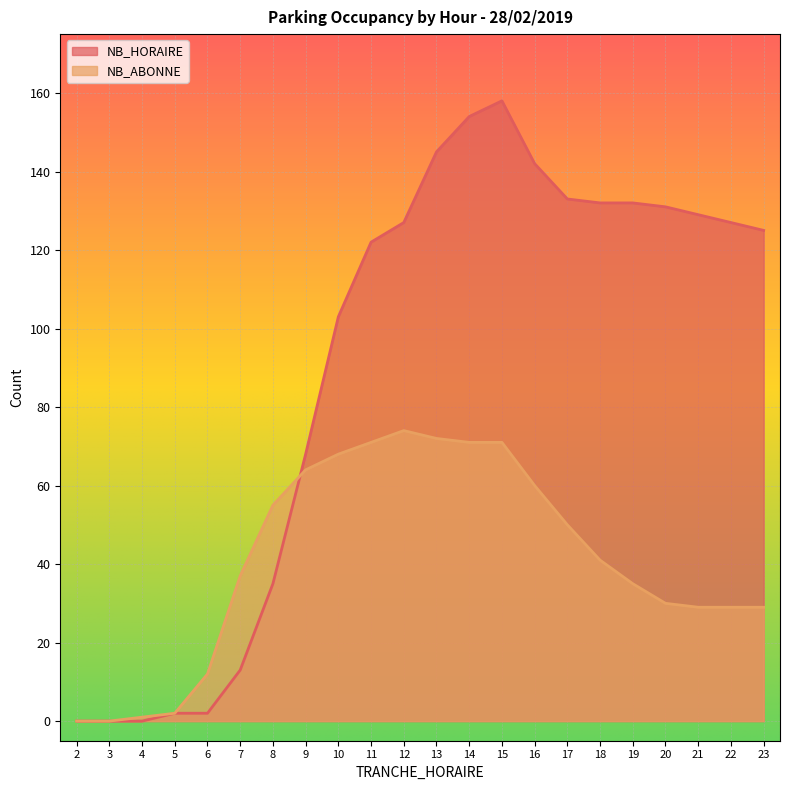

Which series has the largest range (max minus min)?

NB_HORAIRE